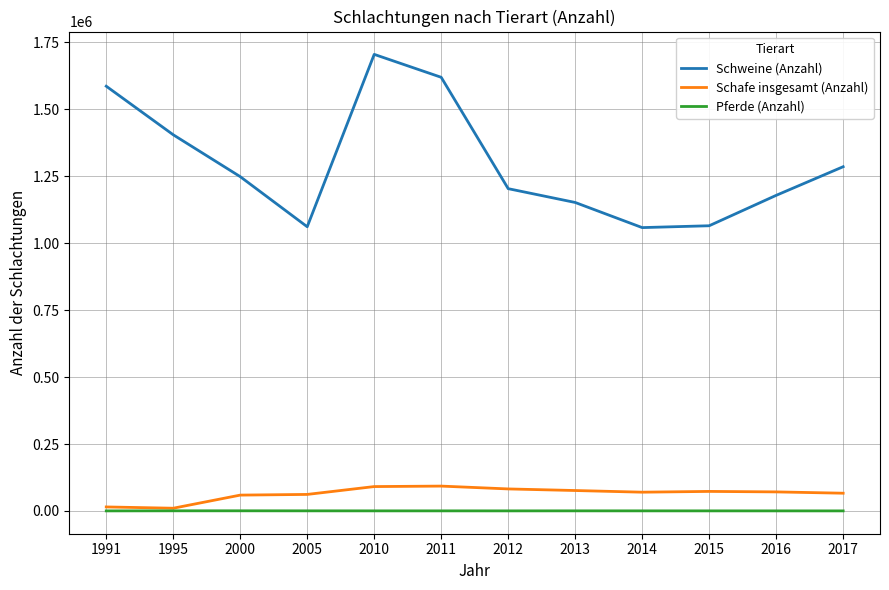

True or false: Schweine (Anzahl) has a value of 1405200 at 1995.

True